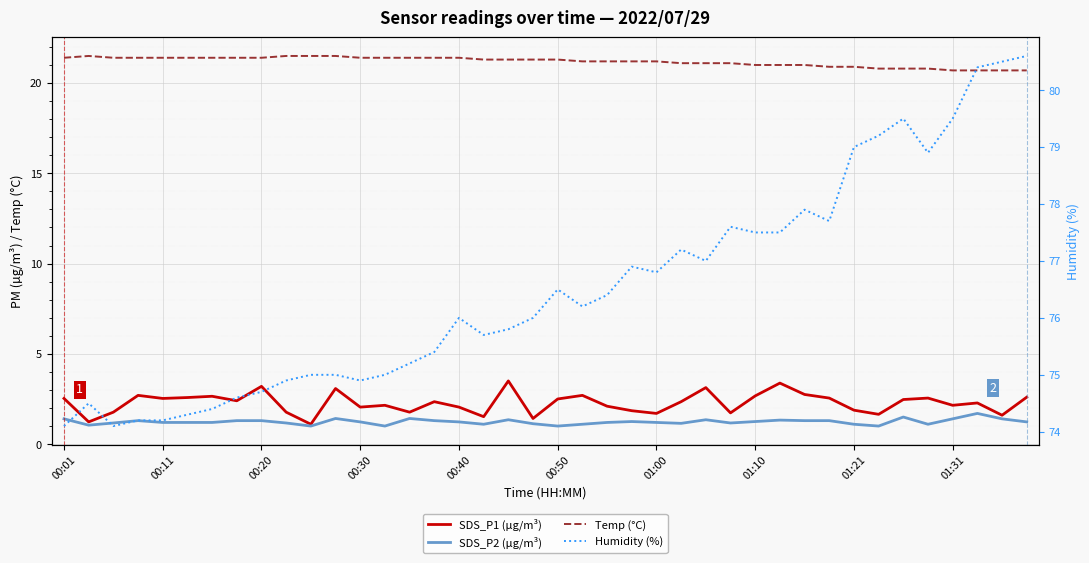

What are all the series names shown in the legend?

SDS_P1 (µg/m³), SDS_P2 (µg/m³), Temp (°C), Humidity (%)